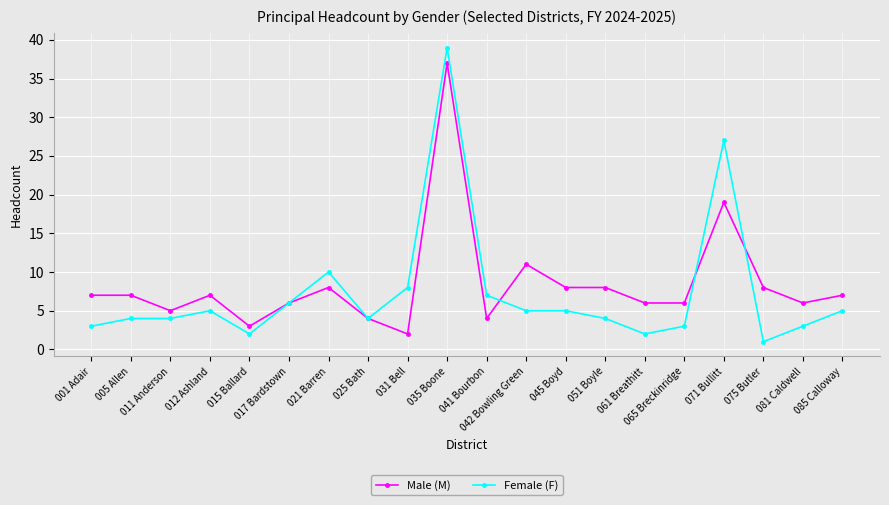

What is the total value across all series at 081 Caldwell?

9